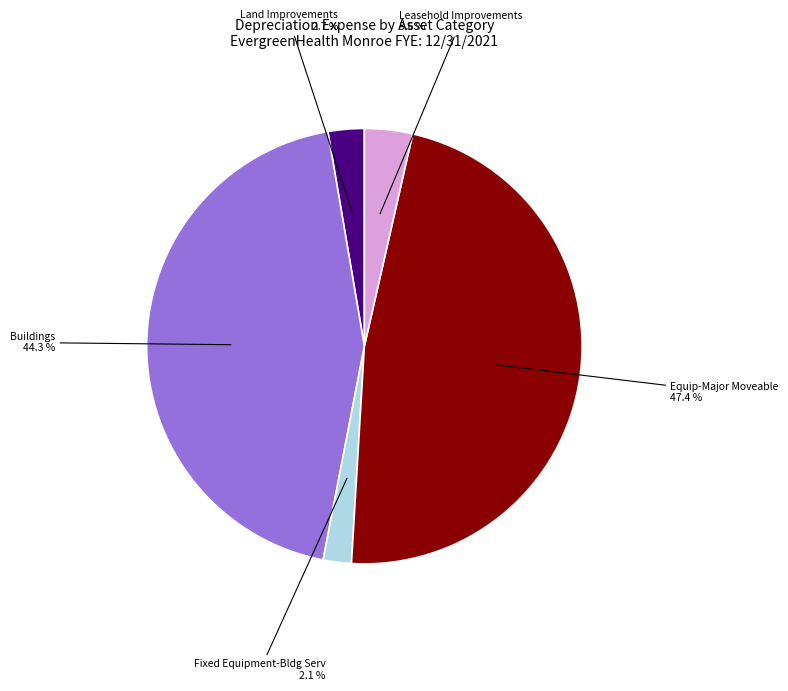

Does any single category account for the majority?

No